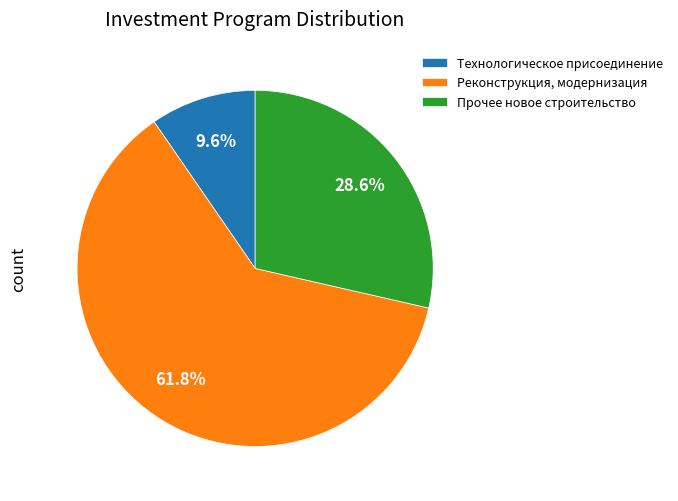

Rank the categories by value from lowest to highest.

Технологическое присоединение, Прочее новое строительство, Реконструкция, модернизация